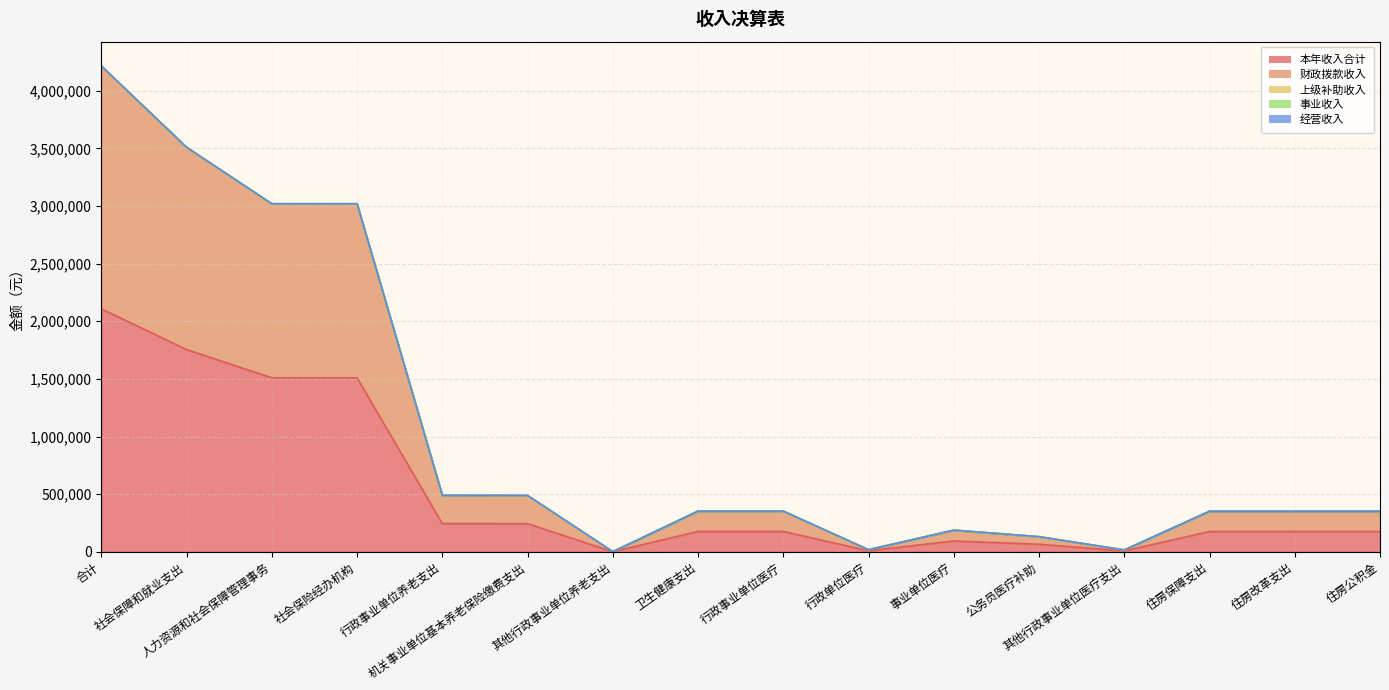

Reading left to right, list all the values displayed in this chart.

本年收入合计: 2107671.2	1755028.3	1509884.7	1509884.7	245143.6	244543.6	600.0	176546.9	176546.9	9146.5	93881.6	65549.8	7968.9	176096.0	176096.0	176096.0
财政拨款收入: 2107671.2	1755028.3	1509884.7	1509884.7	245143.6	244543.6	600.0	176546.9	176546.9	9146.5	93881.6	65549.8	7968.9	176096.0	176096.0	176096.0
上级补助收入: 0.0	0.0	0.0	0.0	0.0	0.0	0.0	0.0	0.0	0.0	0.0	0.0	0.0	0.0	0.0	0.0
事业收入: 0.0	0.0	0.0	0.0	0.0	0.0	0.0	0.0	0.0	0.0	0.0	0.0	0.0	0.0	0.0	0.0
经营收入: 0.0	0.0	0.0	0.0	0.0	0.0	0.0	0.0	0.0	0.0	0.0	0.0	0.0	0.0	0.0	0.0